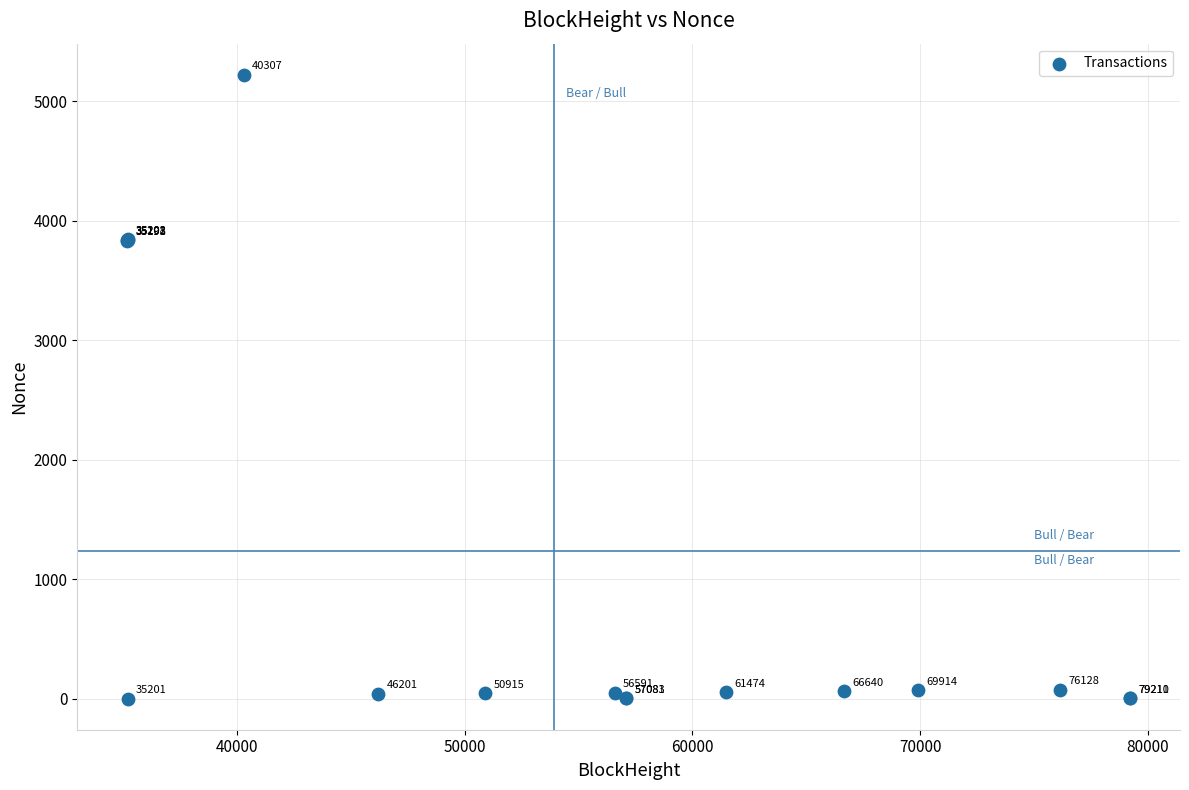

What Y value in the scatter plot is closest to 2610?

3831